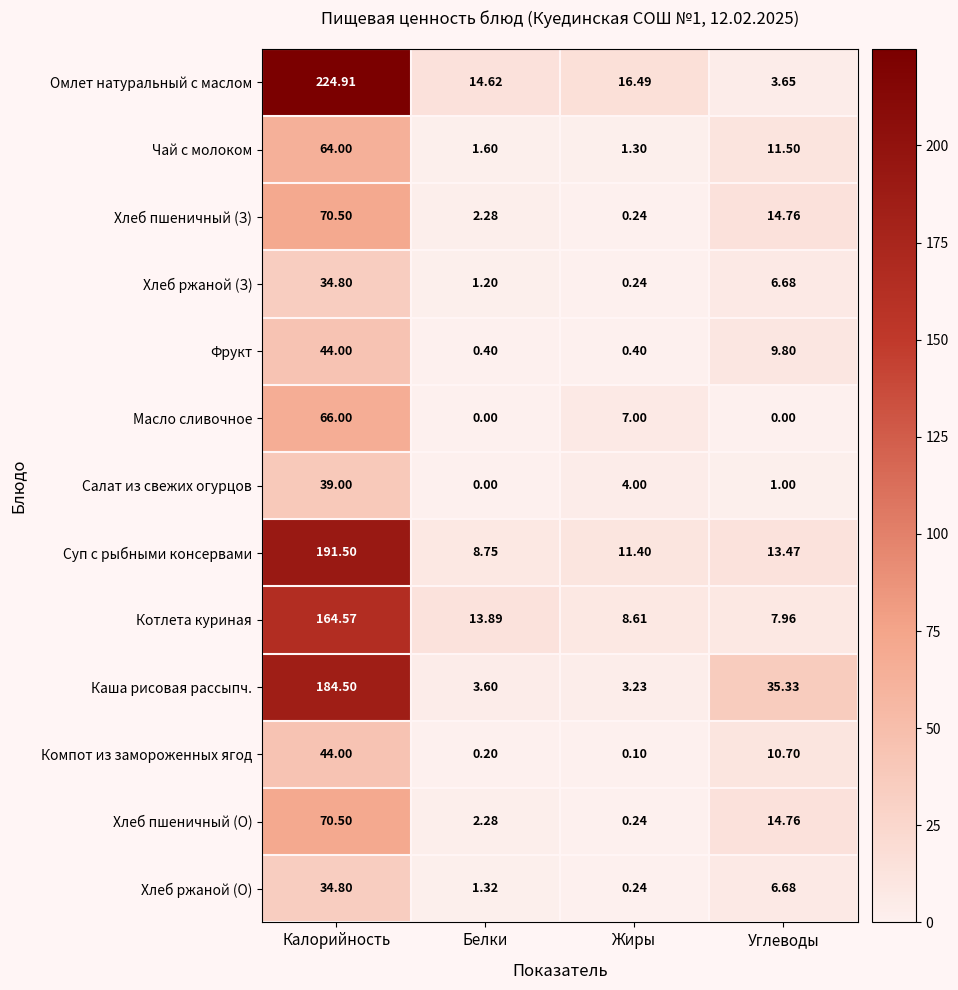

At which label does Хлеб пшеничный (З) reach its peak?

Калорийность